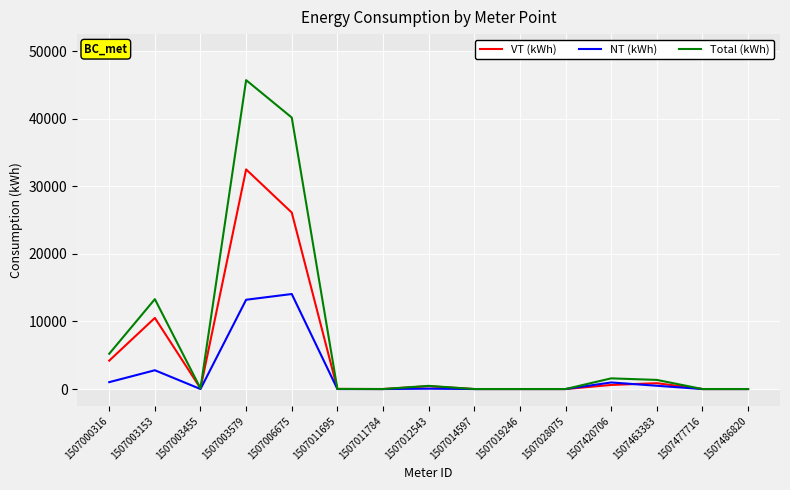

Rank the series by their maximum value, from highest to lowest.

Total (kWh), VT (kWh), NT (kWh)